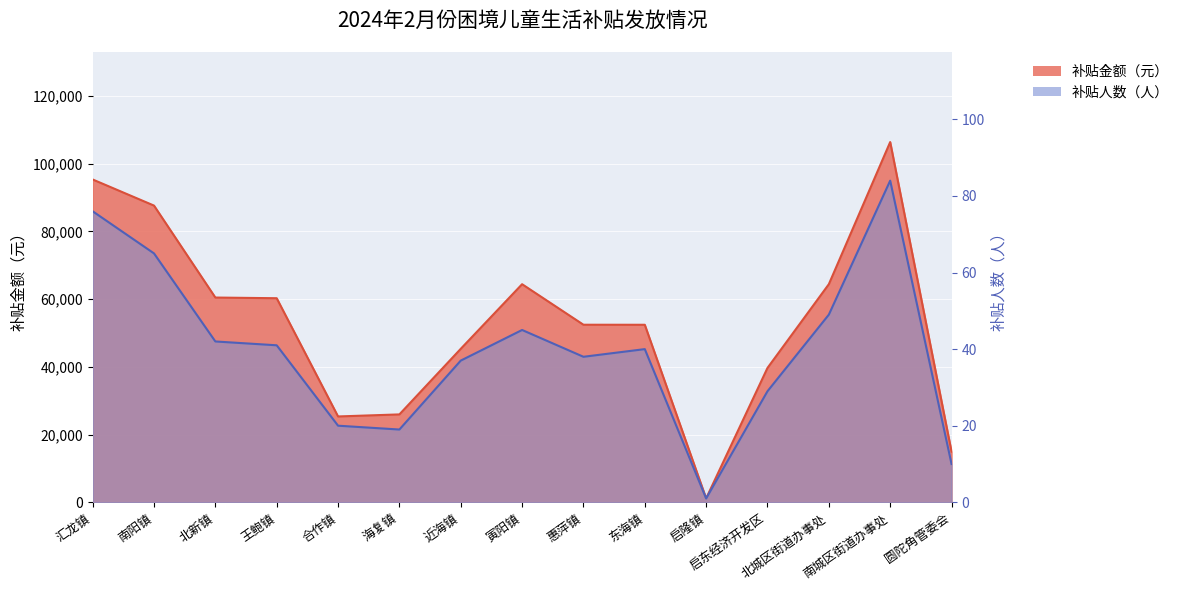

True or false: 补贴人数 has more than 0 interior local peaks.

True